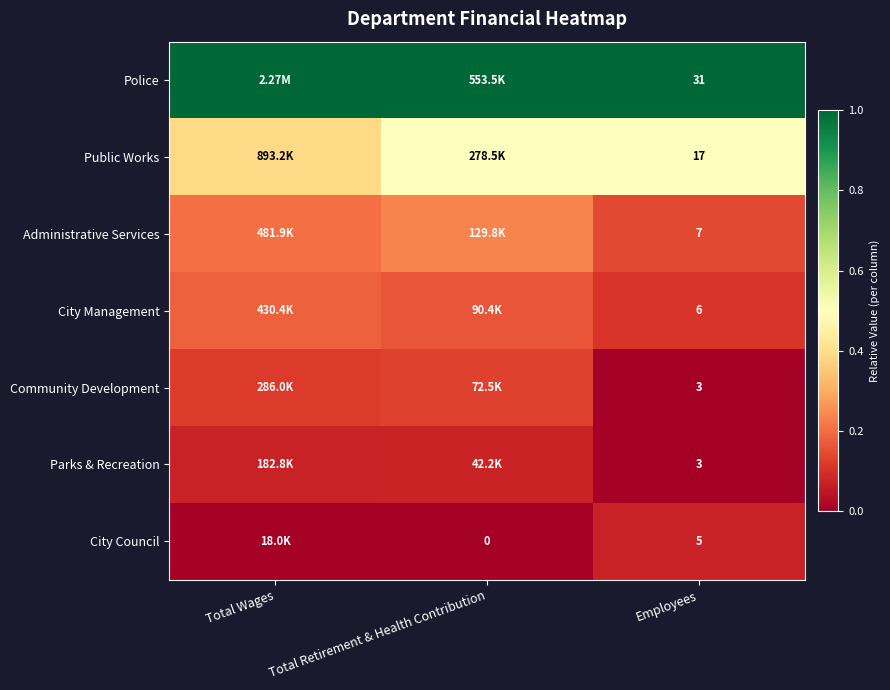

Is the value of Parks & Recreation at Employees greater than the value of City Council at Employees?

No